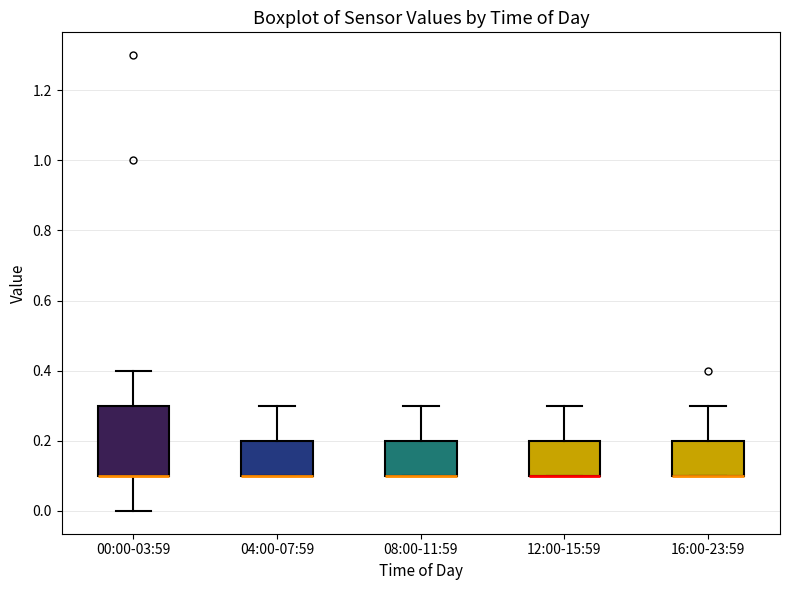

Reading left to right, read every box against the y-axis: the position of its median line, the range the box covers, and the ends of its whiskers. The values are not printed on the chart, so give them approximately, as read against the axis.

00:00-03:59: median 0.1 (drawn on the box's lower edge), box 0.1 to 0.3, whiskers 0.0 to 0.4
04:00-07:59: median 0.1 (drawn on the box's lower edge), box 0.1 to 0.2, whiskers 0.1 to 0.3
08:00-11:59: median 0.1 (drawn on the box's lower edge), box 0.1 to 0.2, whiskers 0.1 to 0.3
12:00-15:59: median 0.1 (drawn on the box's lower edge), box 0.1 to 0.2, whiskers 0.1 to 0.3
16:00-23:59: median 0.1 (drawn on the box's lower edge), box 0.1 to 0.2, whiskers 0.1 to 0.3